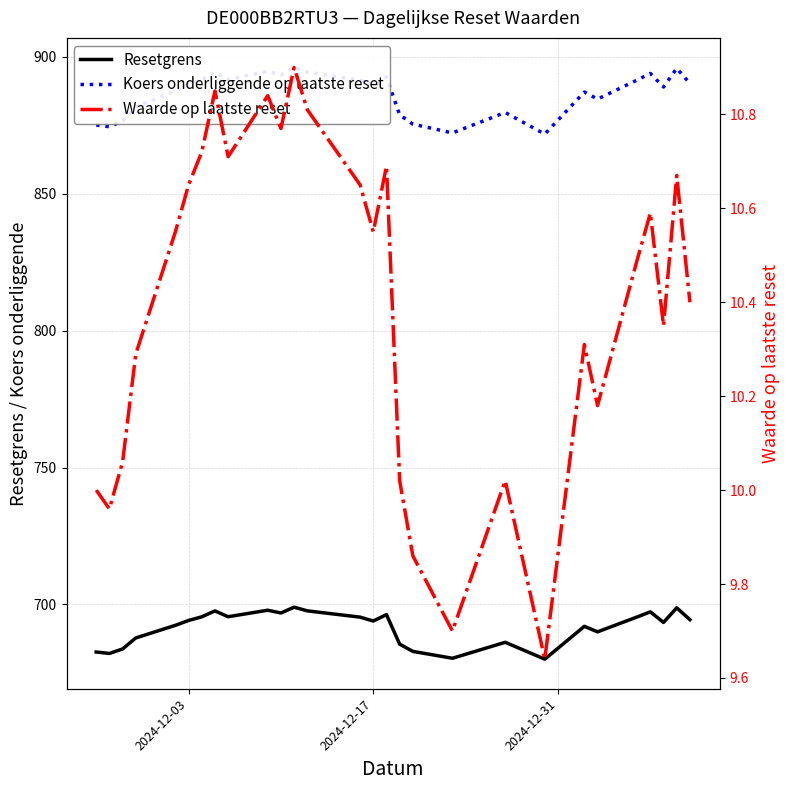

What is the minimum value for Resetgrens?

680.0